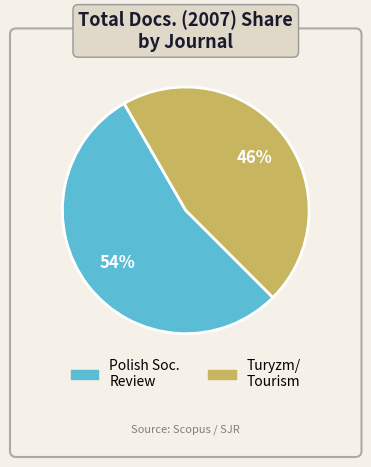

Combined, do Turyzm/ Tourism and Polish Soc. Review account for over 50%?

Yes